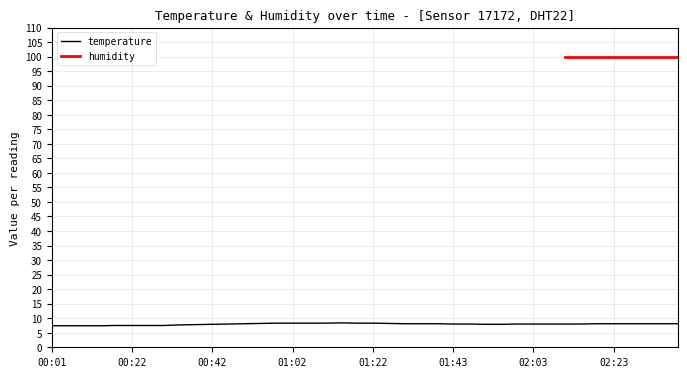

What is the change in value from 01:06 to 01:26?

-0.1